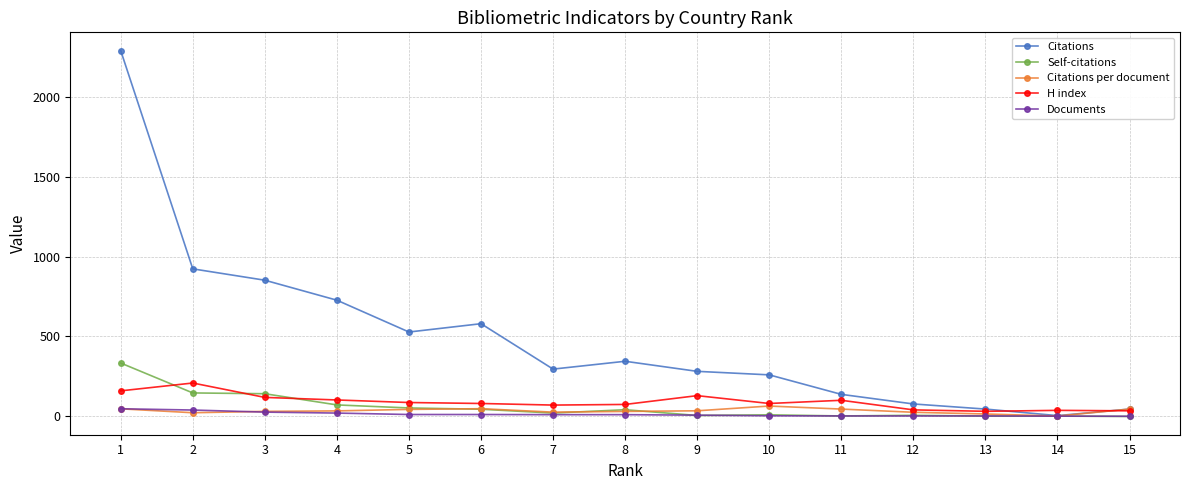

True or false: Citations per document has more than 0 points higher than both neighbors.

True